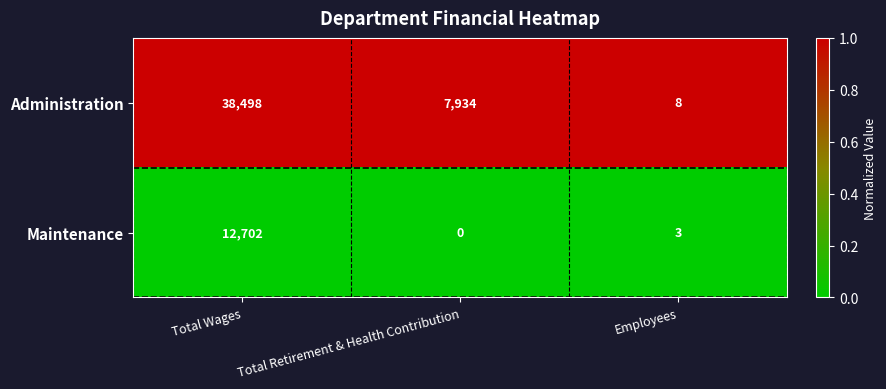

What is the total value across all series at Total Retirement & Health Contribution?

7934